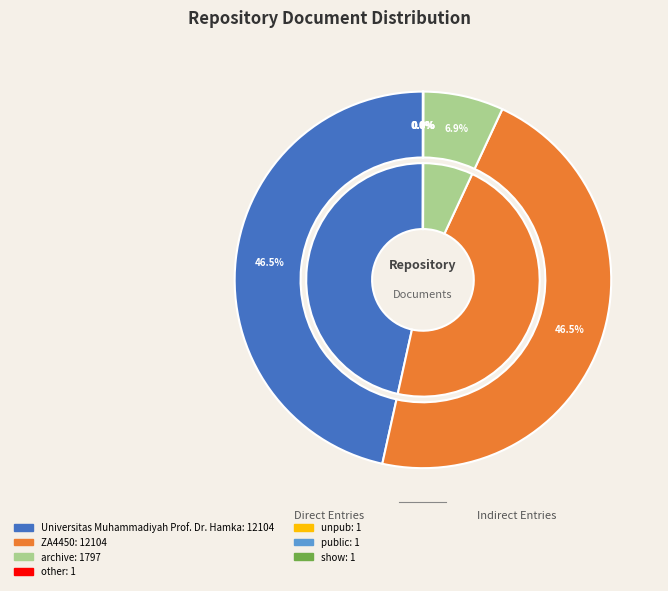

To the nearest percent, what is the difference between the largest and smallest slice percentages?

47%